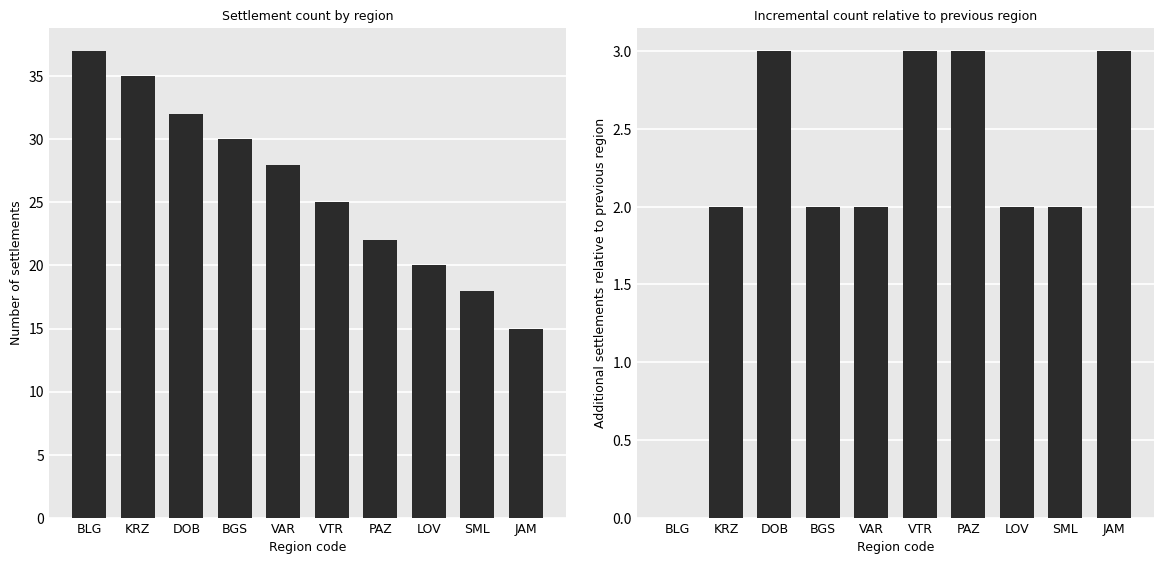

How many values in the Count series exceed 28?

4